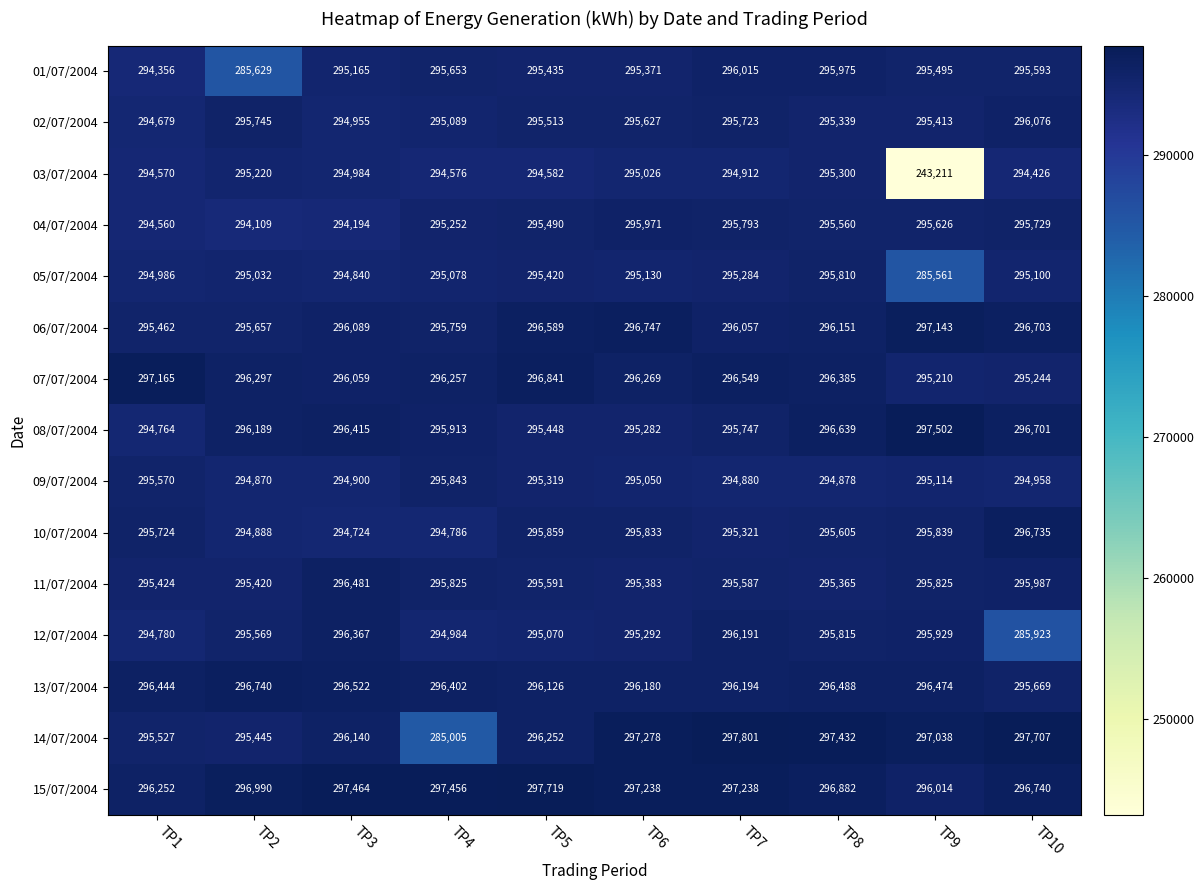

What is the approximate value of 07/07/2004 at TP2, to the nearest 100?

296300